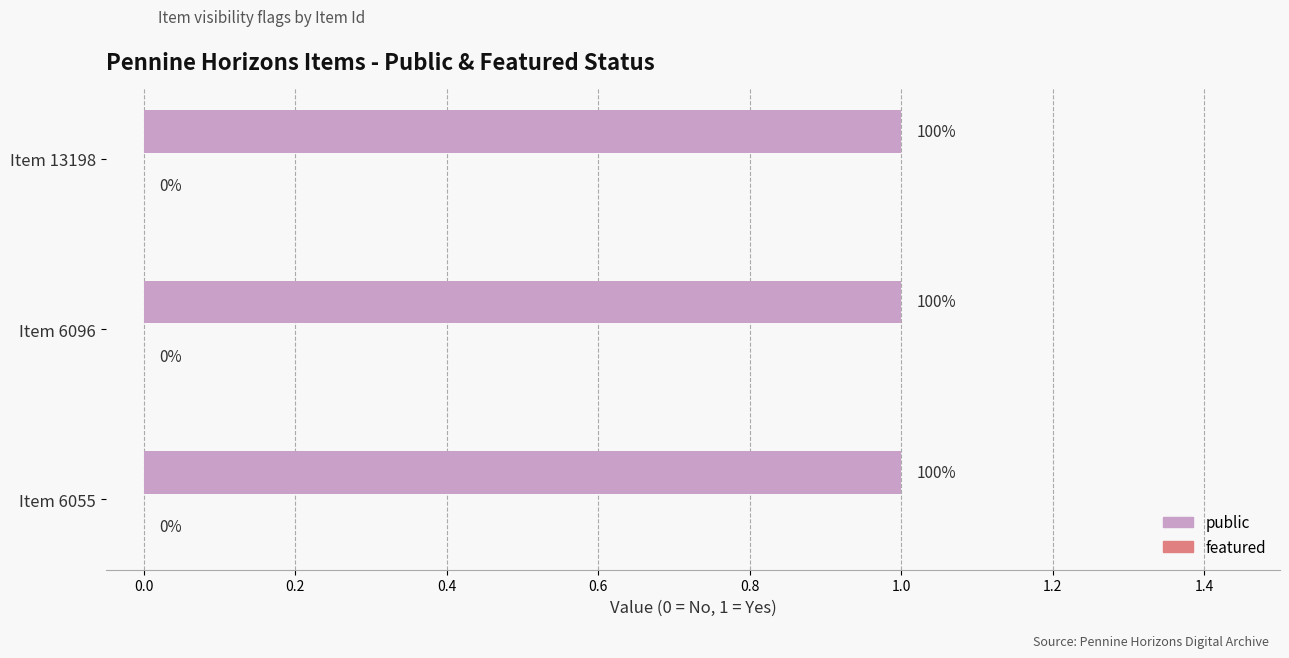

At 6055, list the series in order from smallest to largest.

featured, public